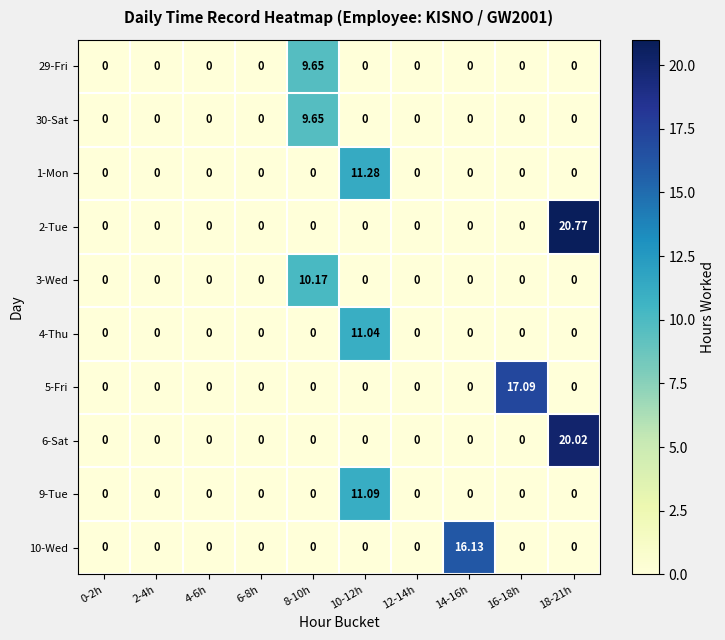

How many categories are shown in the chart?

10